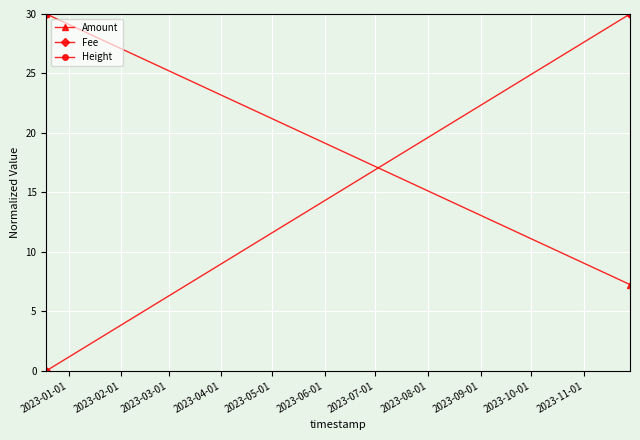

What is the greatest value displayed?

30.0